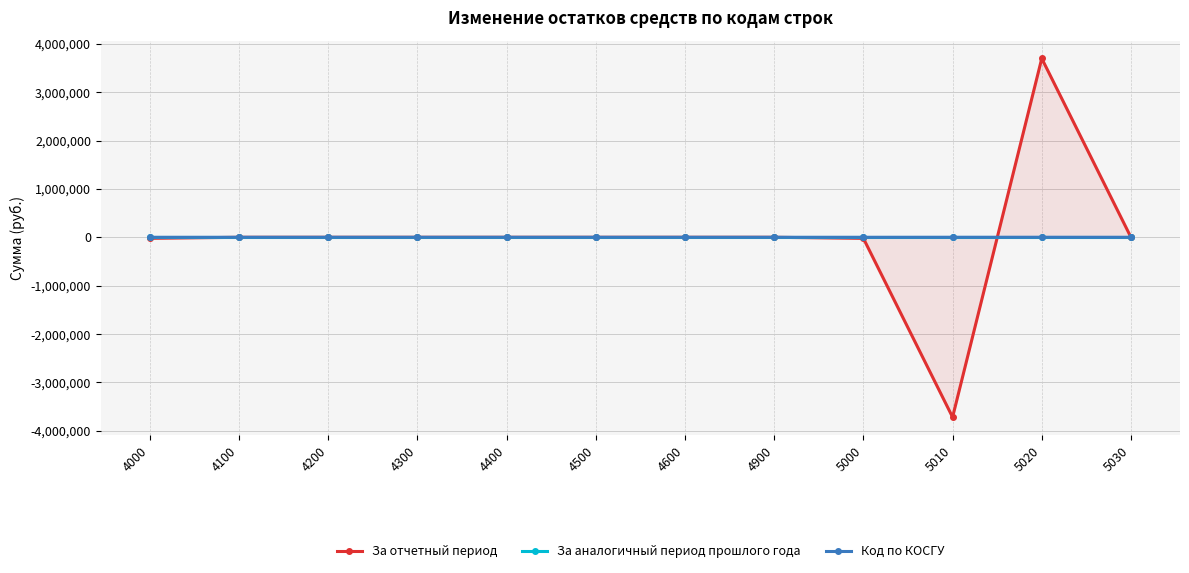

True or false: За аналогичный период прошлого года has more than 0 interior local peaks.

False